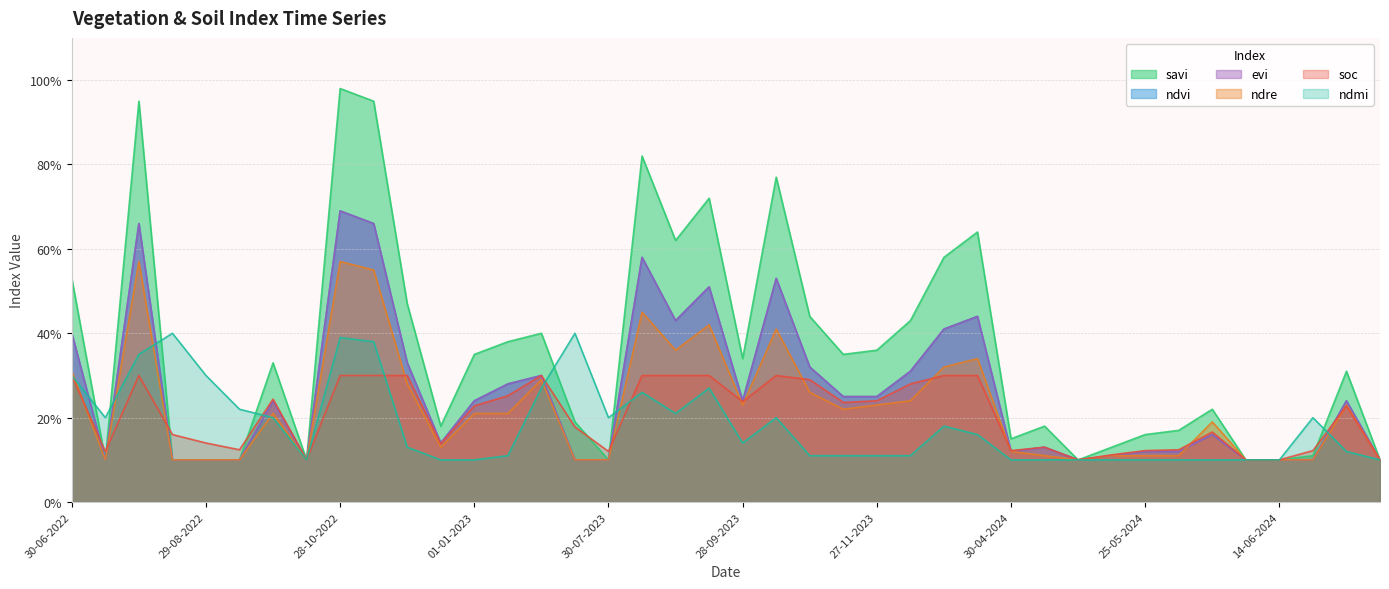

List the series in order of their peak value, lowest first.

soc, ndmi, ndre, ndvi, evi, savi